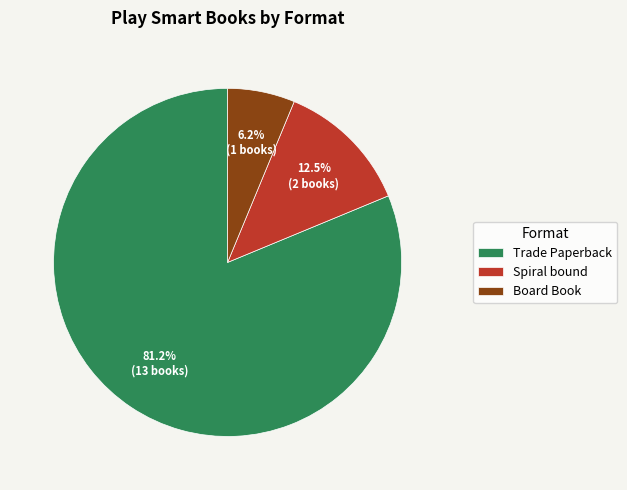

Does Trade Paperback account for over 50% of the chart?

Yes